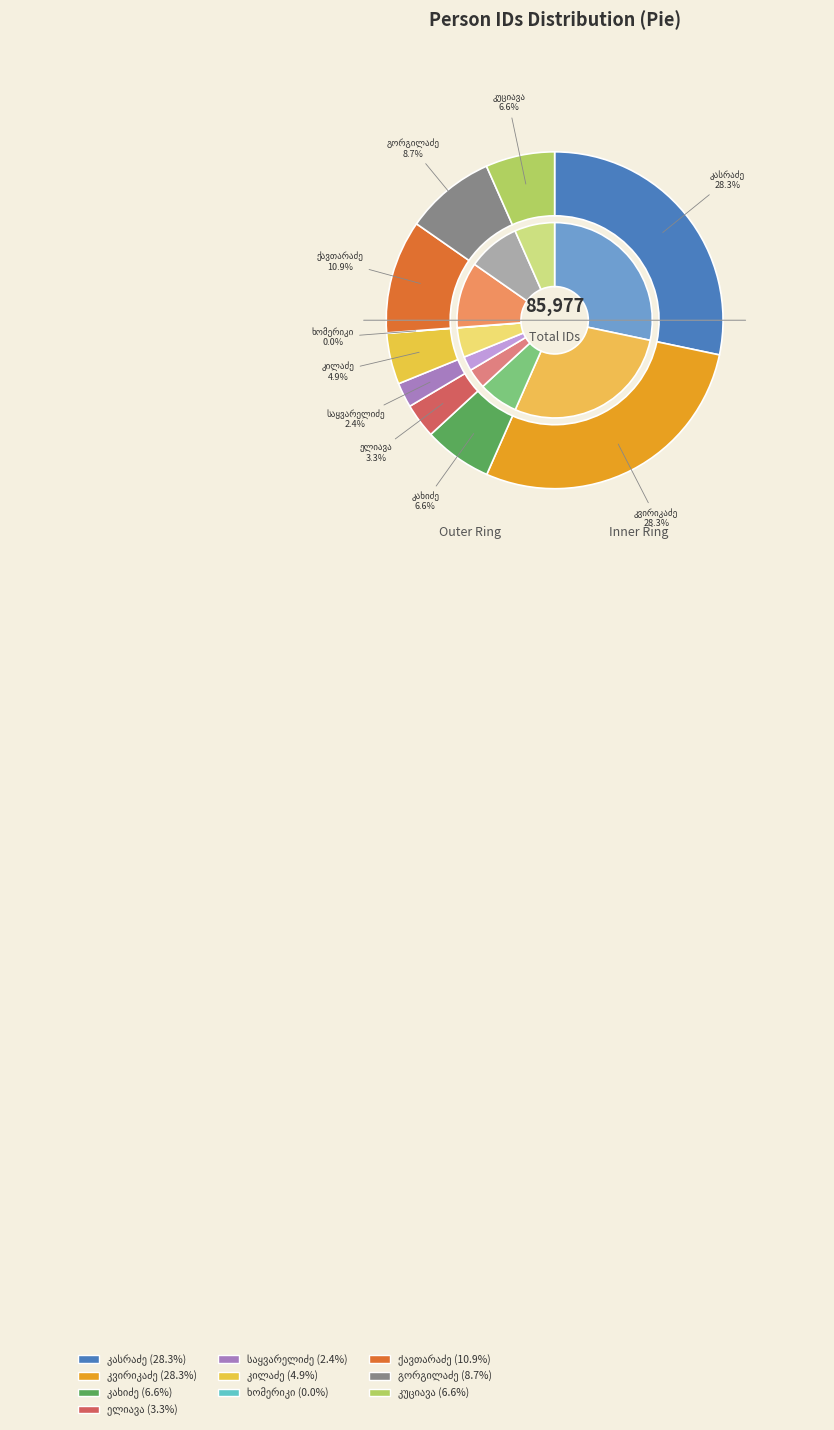

How many slices are in this pie chart?

10